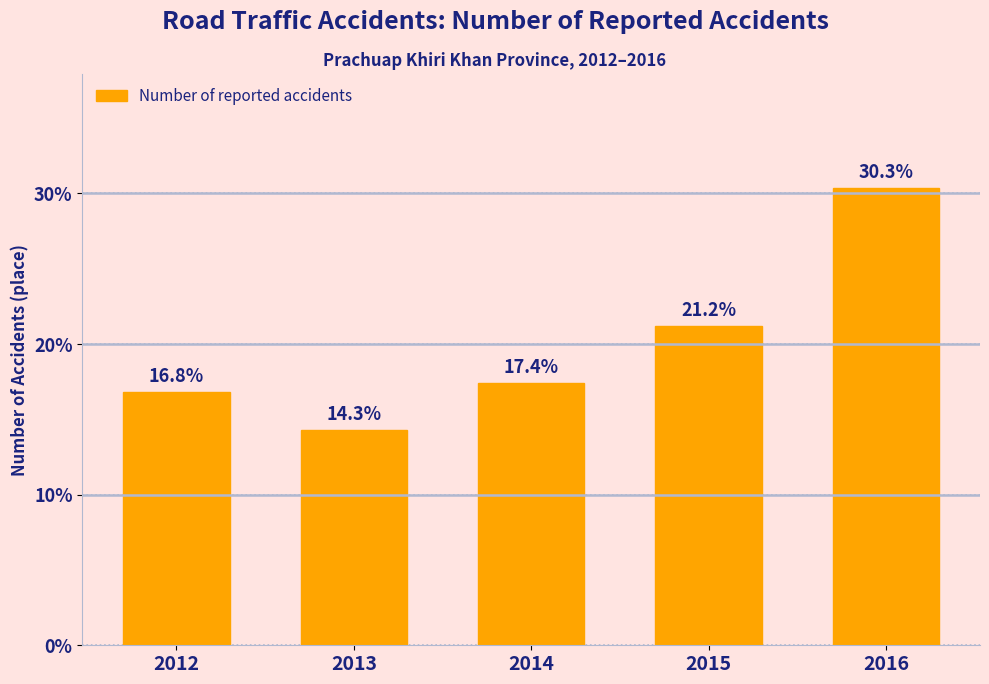

Reading left to right, list all the values displayed in this chart.

2012=16.8	2013=14.3	2014=17.4	2015=21.2	2016=30.3